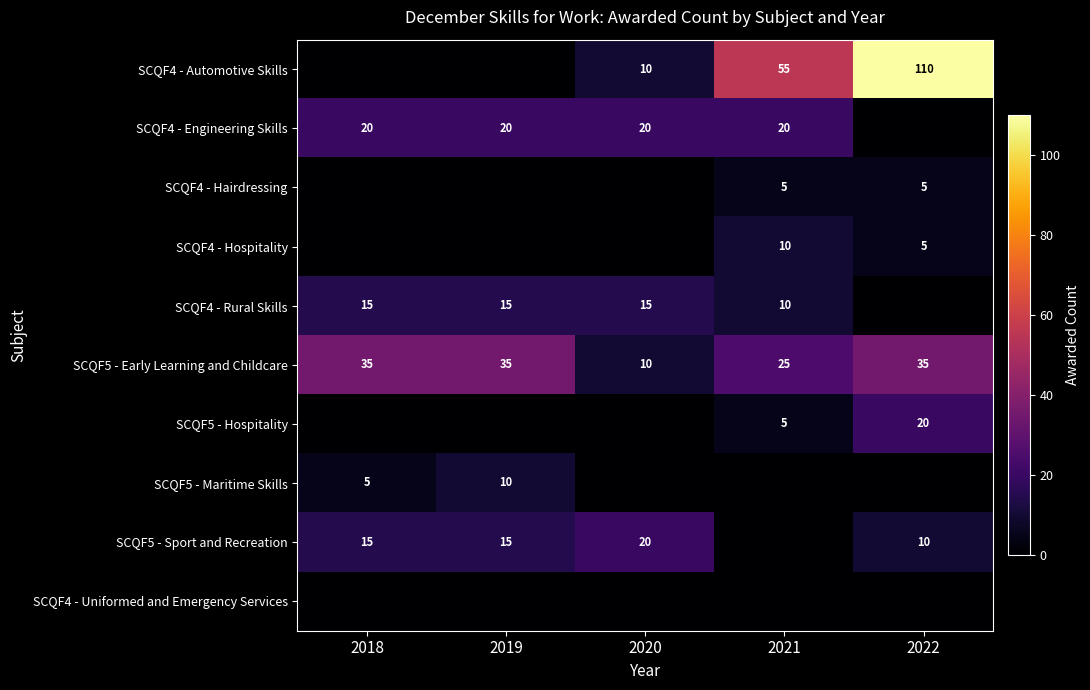

The value of SCQF5 - Sport and Recreation at 2019 is 15. True or false?

True